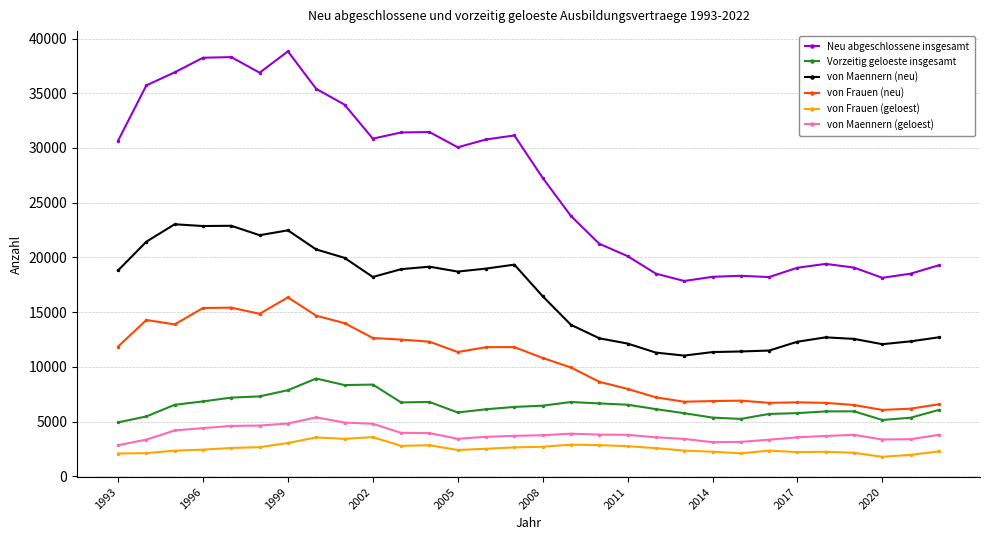

List the series in order of their peak value, highest first.

Neu abgeschlossene insgesamt, von Maennern (neu), von Frauen (neu), Vorzeitig geloeste insgesamt, von Maennern (geloest), von Frauen (geloest)